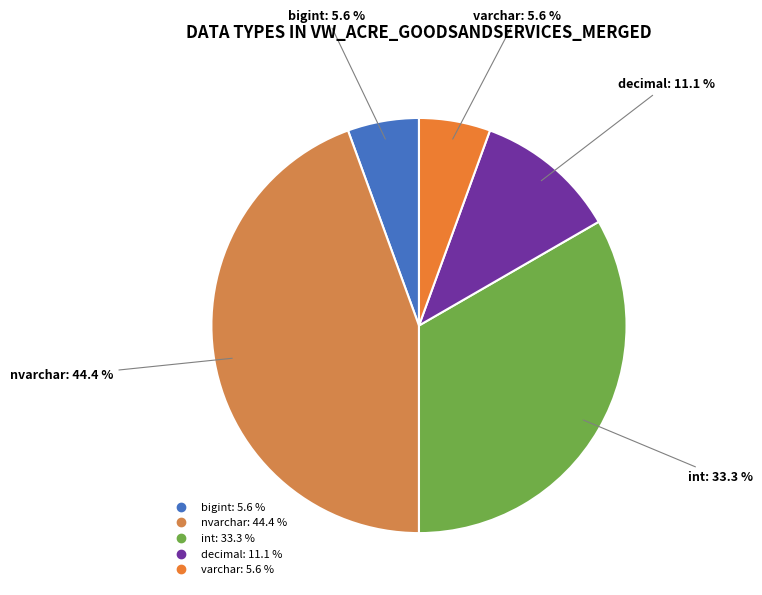

To the nearest percent, what portion does decimal represent?

11%